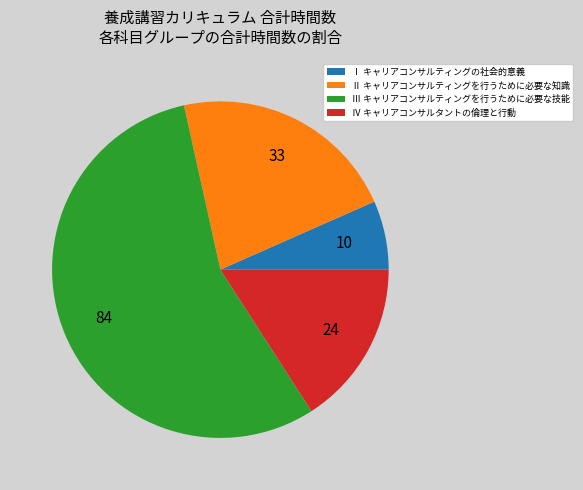

Which has a higher value, Ⅰ キャリアコンサルティングの社会的意義 or Ⅱ キャリアコンサルティングを行うために必要な知識?

Ⅱ キャリアコンサルティングを行うために必要な知識